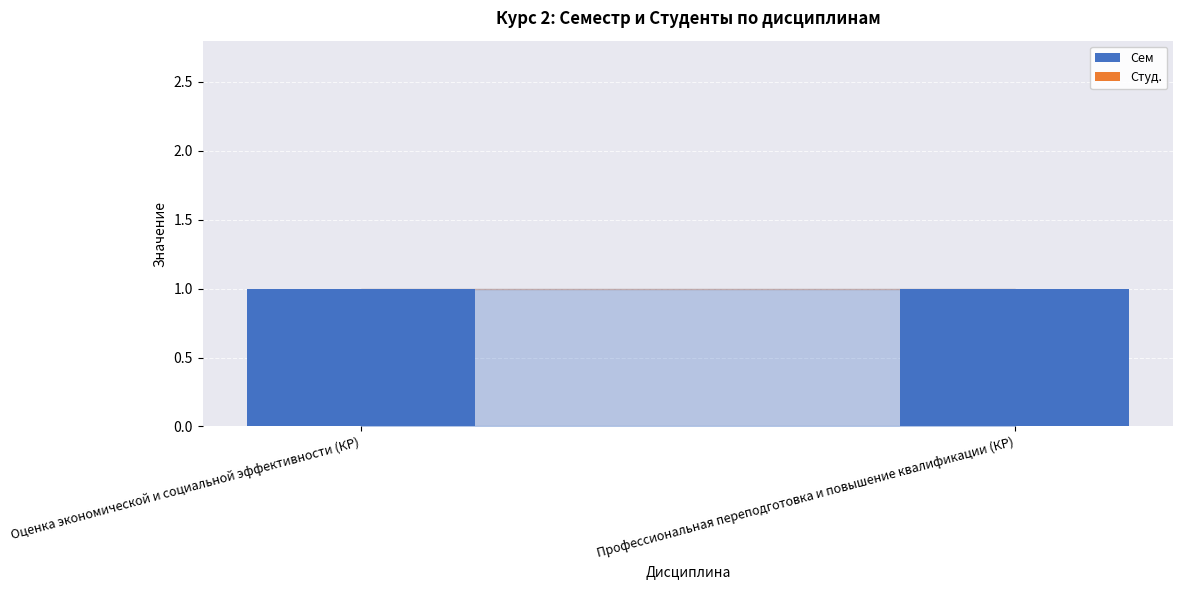

What are all the series names shown in the legend?

Сем, Студ.